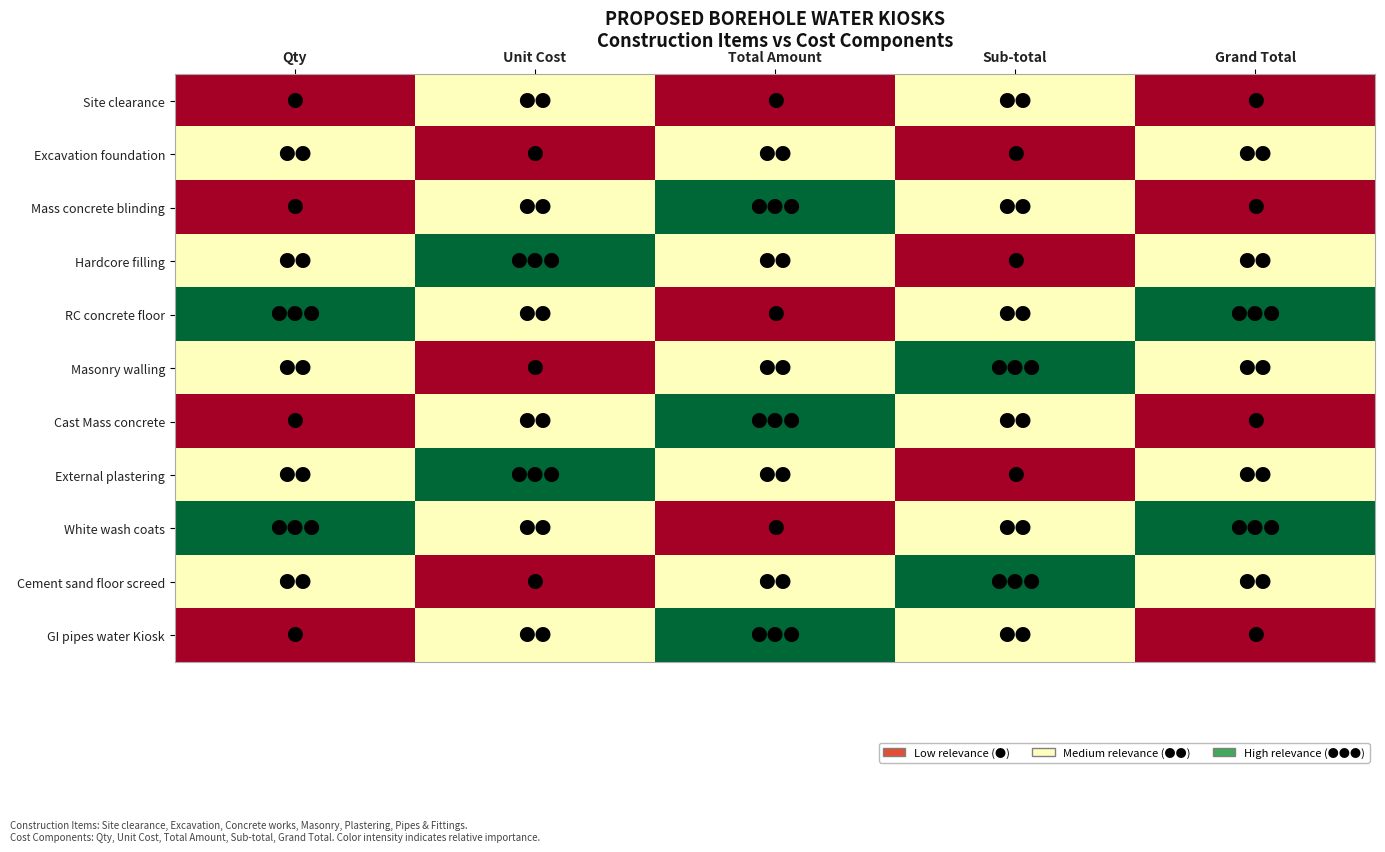

Which category has the highest value across all series?

Total Amount